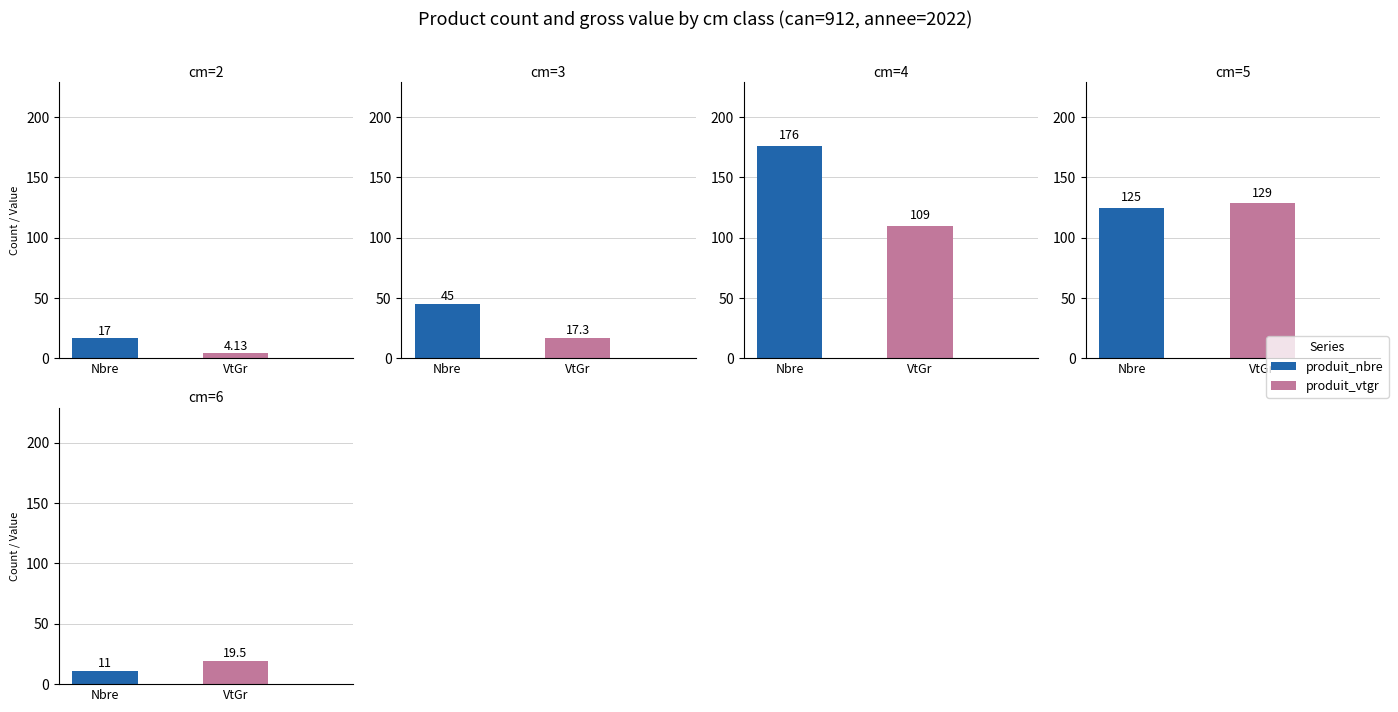

List the labels in order of produit_nbre value, smallest first.

6, 2, 3, 5, 4